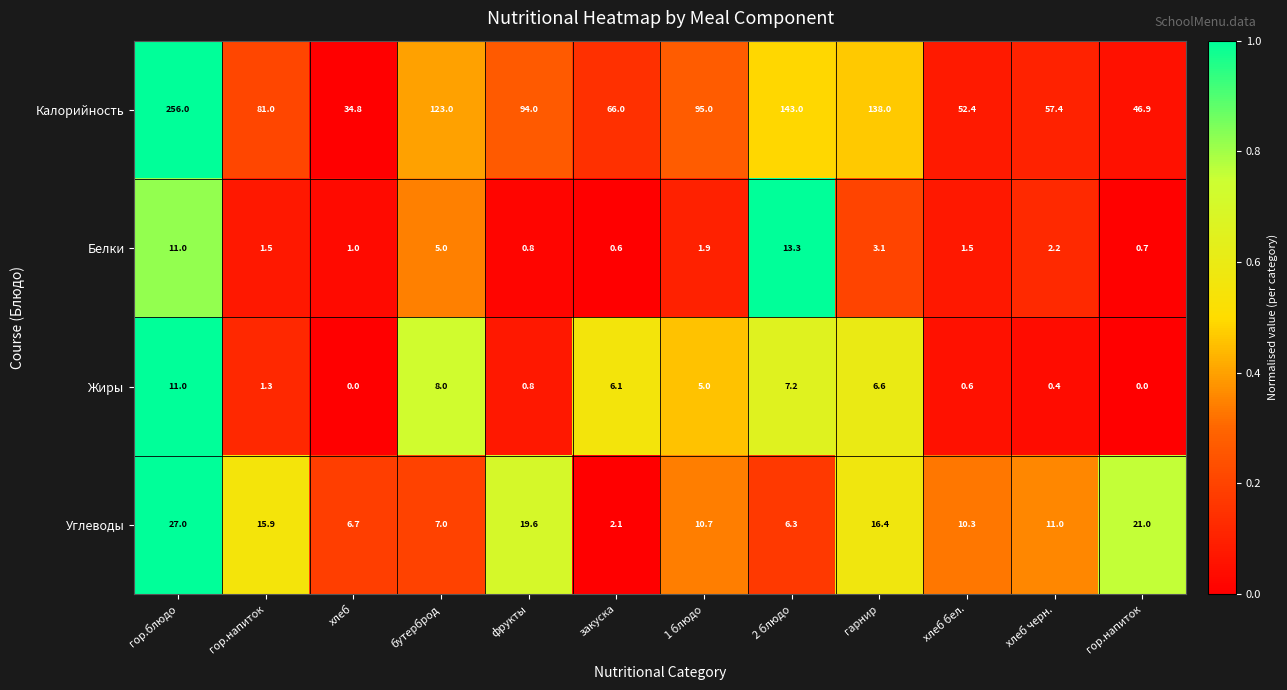

What is the total value across all series at фрукты?

115.2